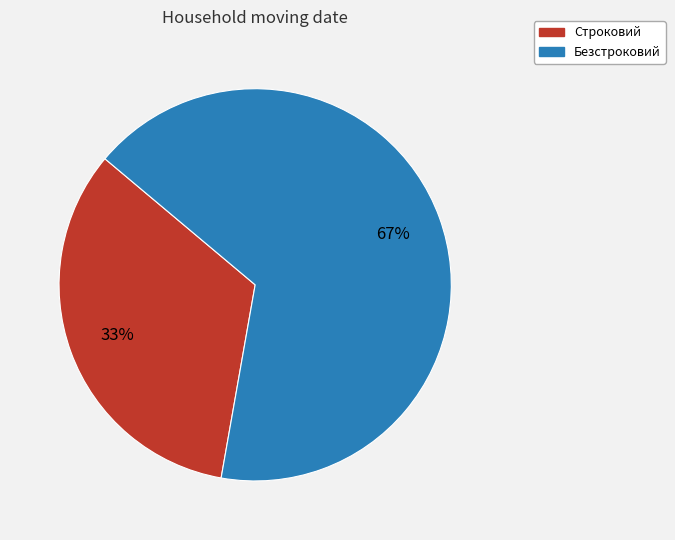

To the nearest percent, what is the average slice percentage?

50%